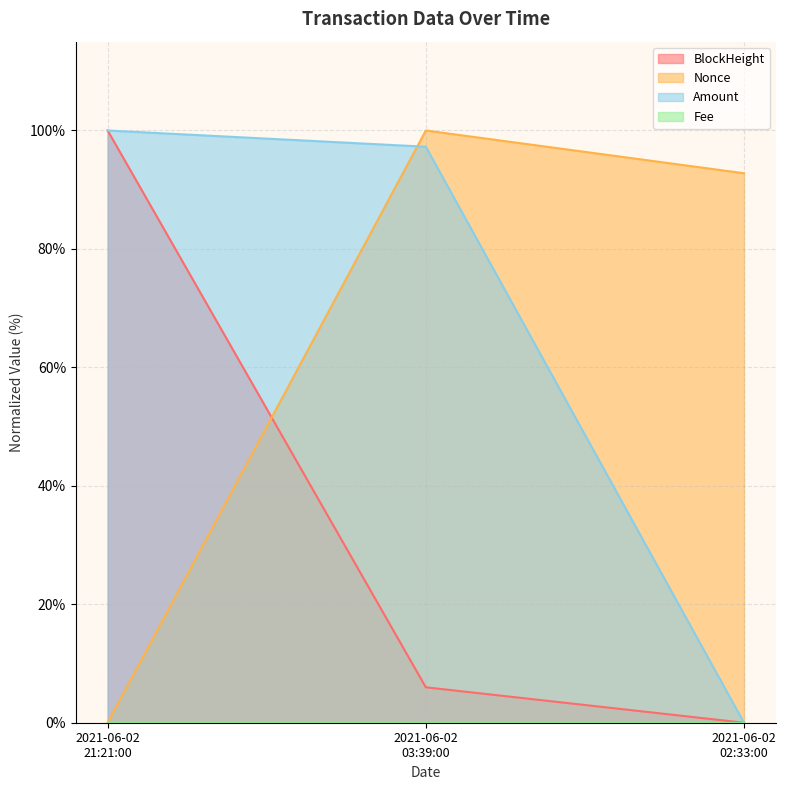

At which category does the chart reach its peak across all series?

2021-06-02 21:21:00